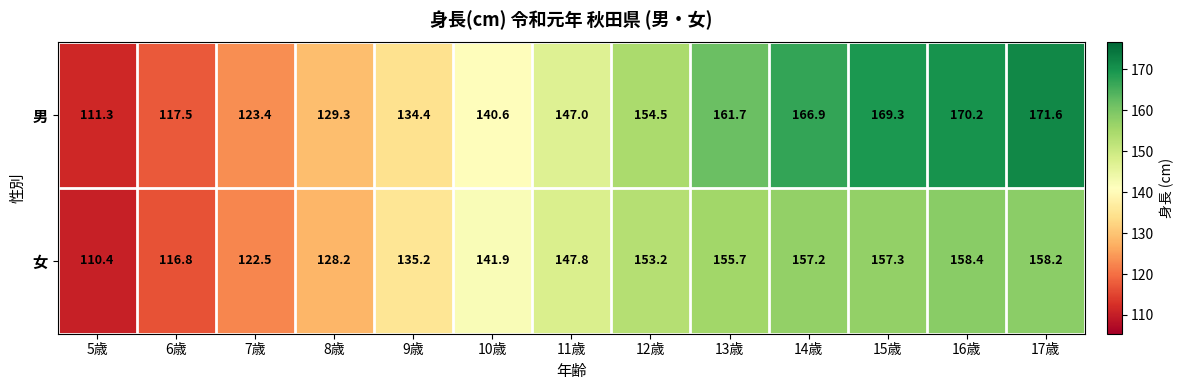

At which category is the sum across all series the highest?

17歳